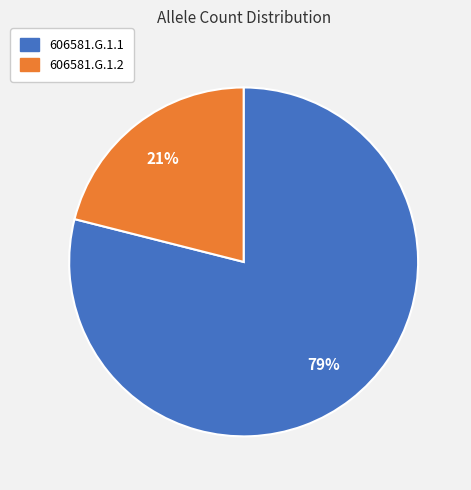

Does 606581.G.1.2 represent more than half of the total?

No